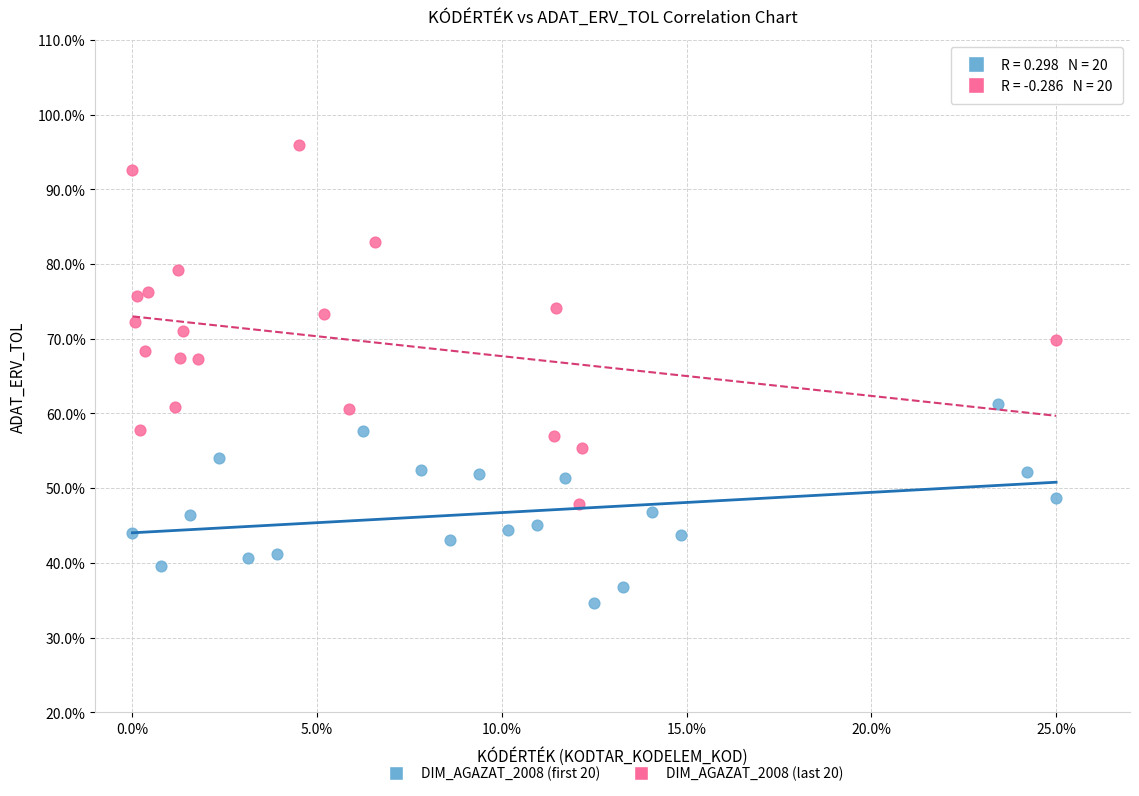

Which series has the largest Y range (max minus min)?

DIM_AGAZAT_2008 (last 20)